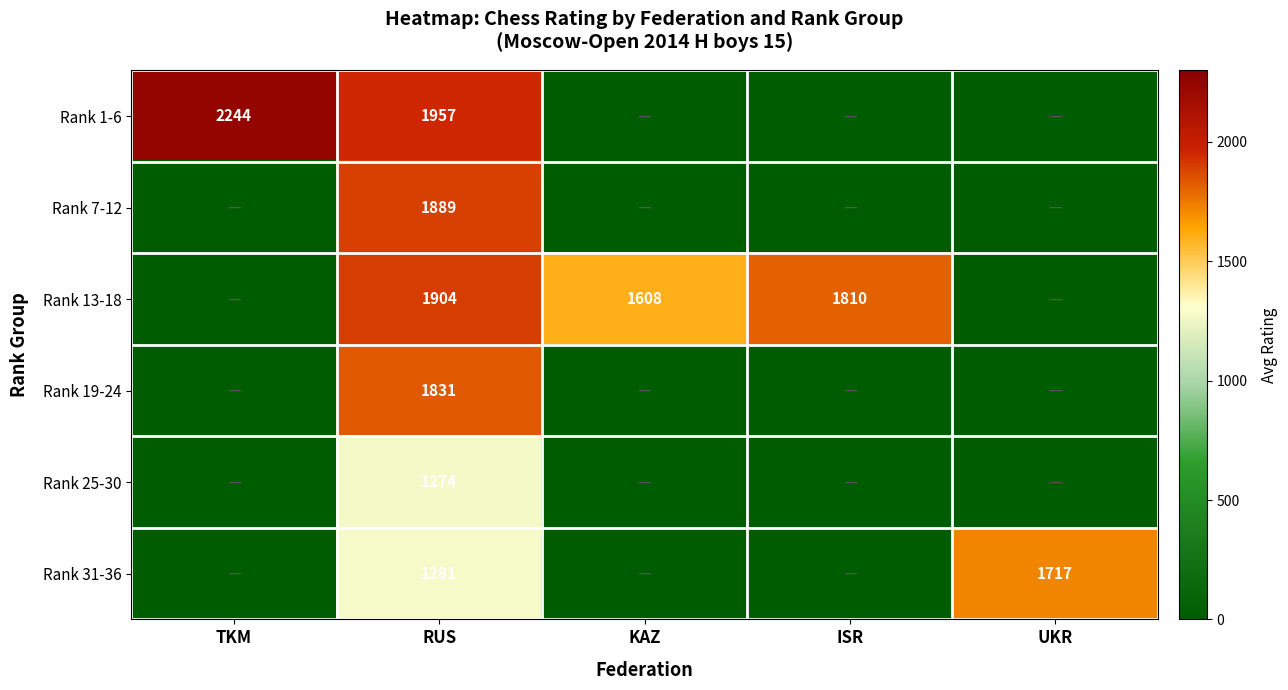

What is the total value across all series at ISR?

1810.0